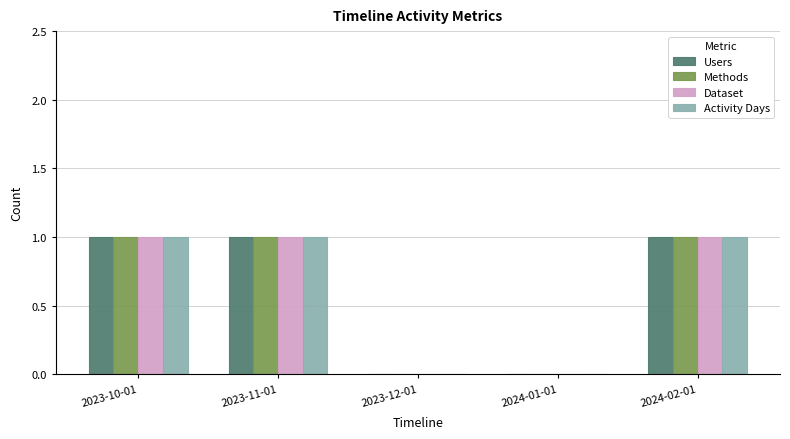

True or false: Methods has a value of 0 at 2024-01-01.

True